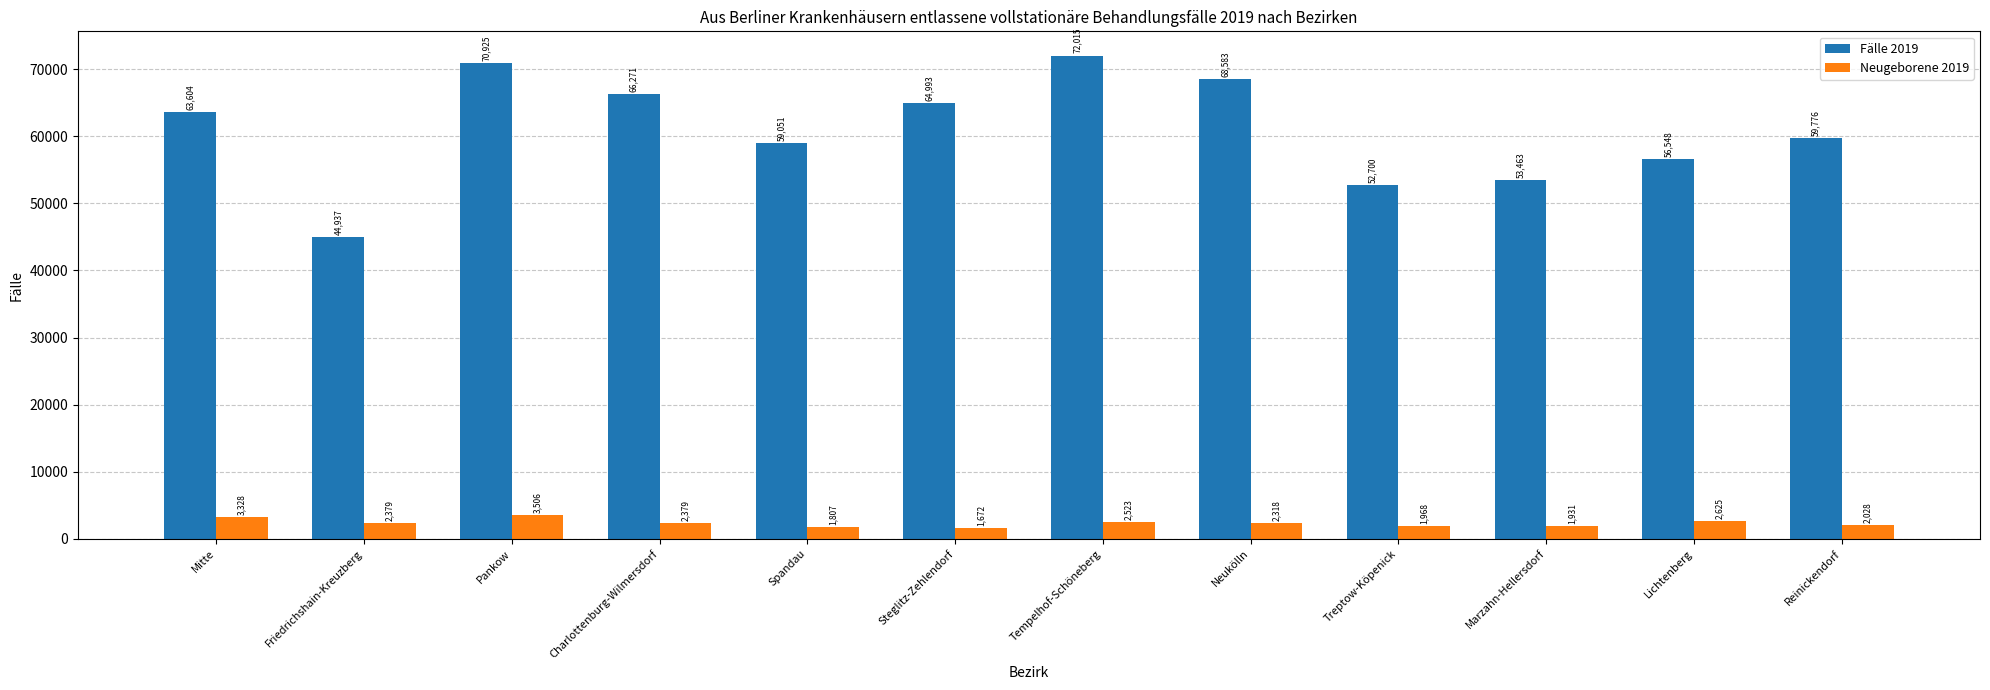

What is the value of the Neugeborene 2019 bar at the 2nd from the left?

2379